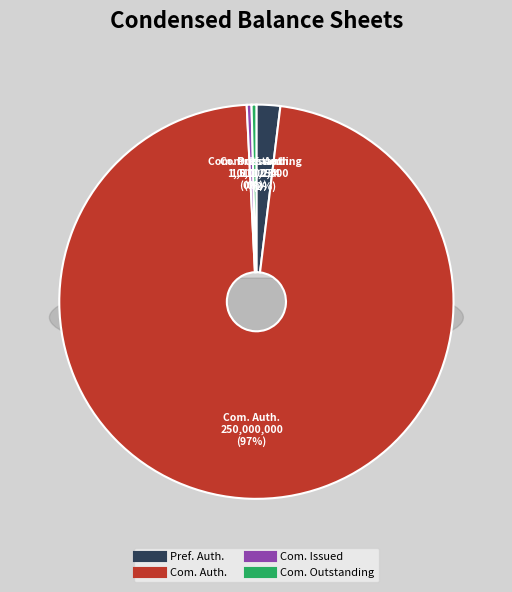

What is the largest slice in the pie chart?

Common stock, shares authorized